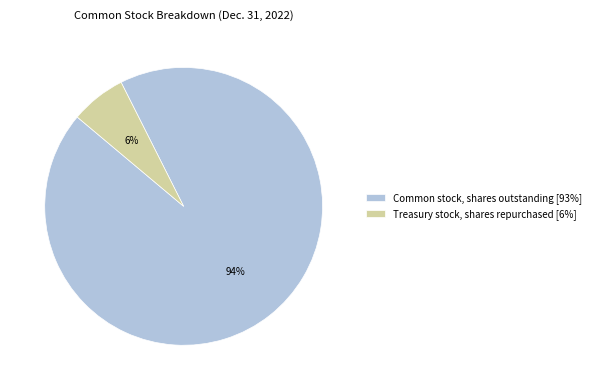

To the nearest percent, what is the average slice percentage?

50%